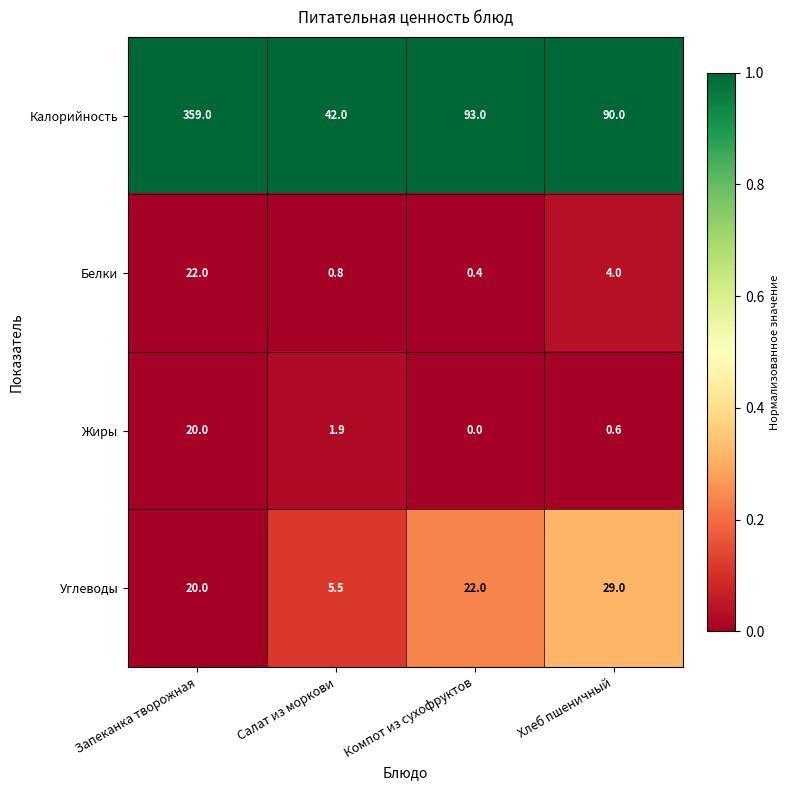

What is the greatest value displayed?

359.0